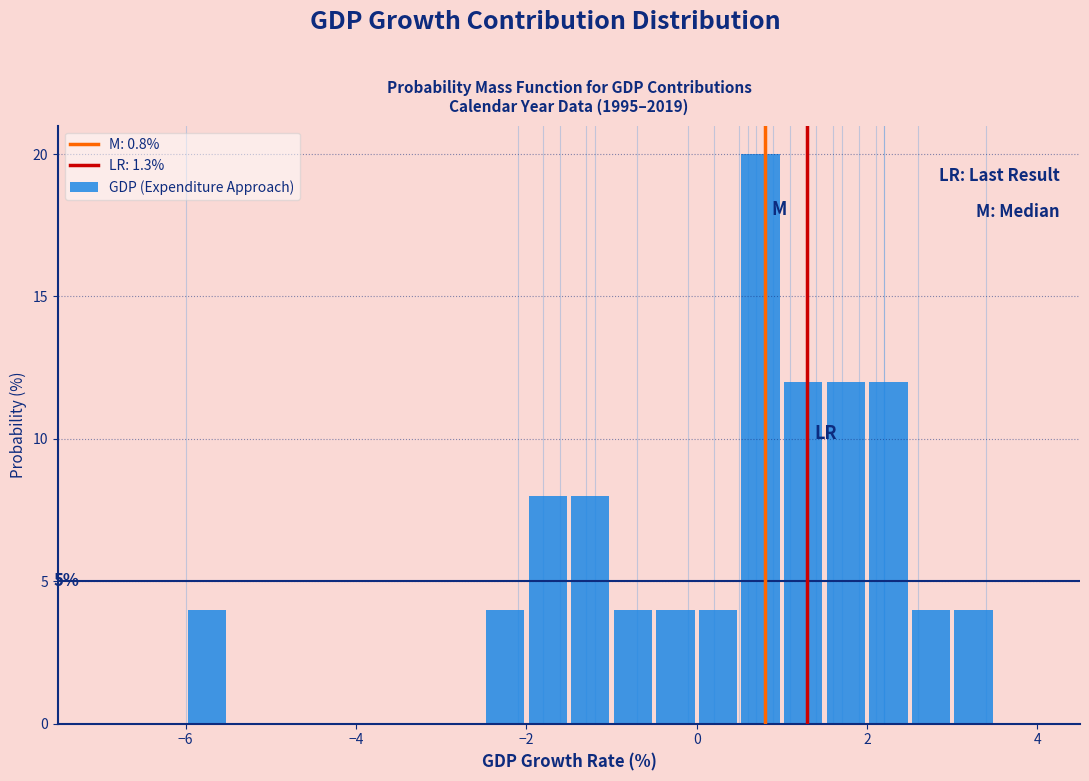

Around what value on the x-axis is the tallest bar? Give the approximate position of its centre, as read against the axis.

0.8